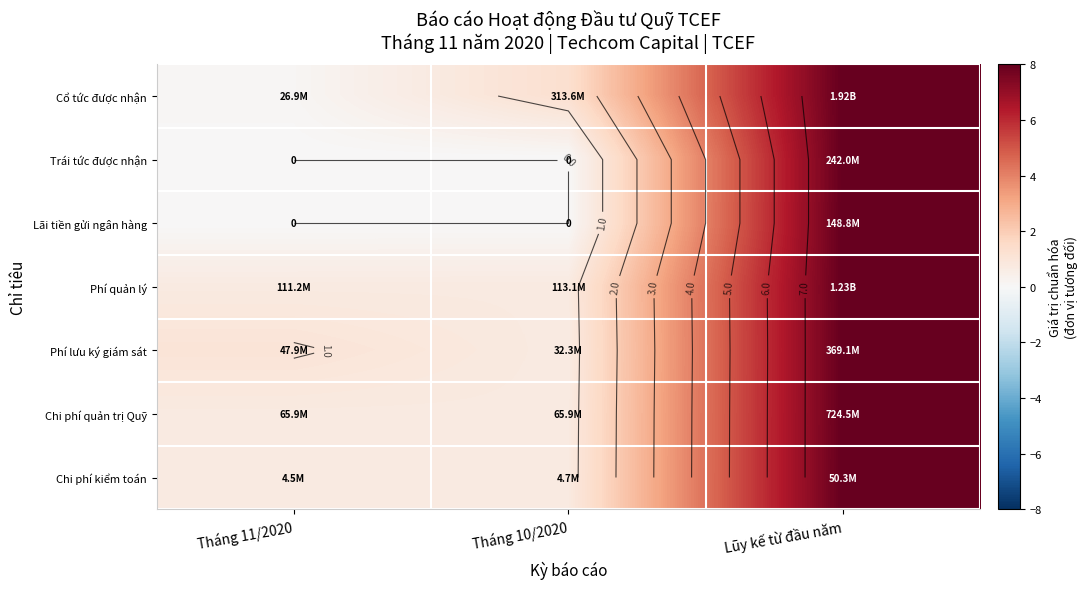

List the labels in order of Phí lưu ký giám sát value, smallest first.

Tháng 10/2020, Tháng 11/2020, Lũy kế từ đầu năm